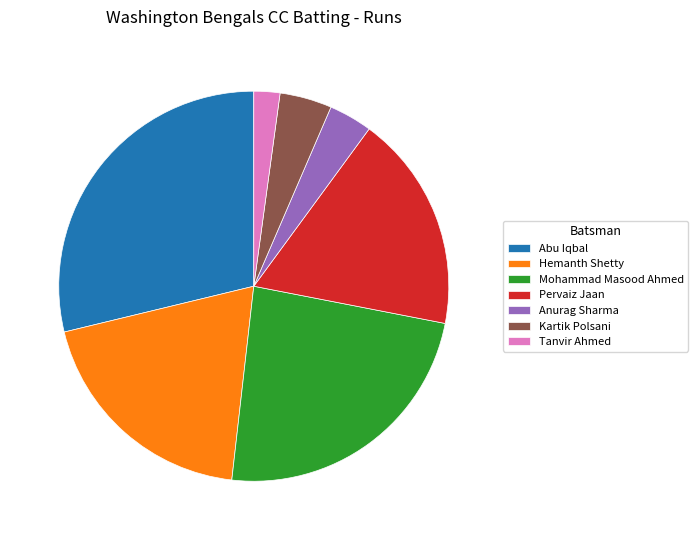

Which category has the smallest portion of the pie?

Tanvir Ahmed